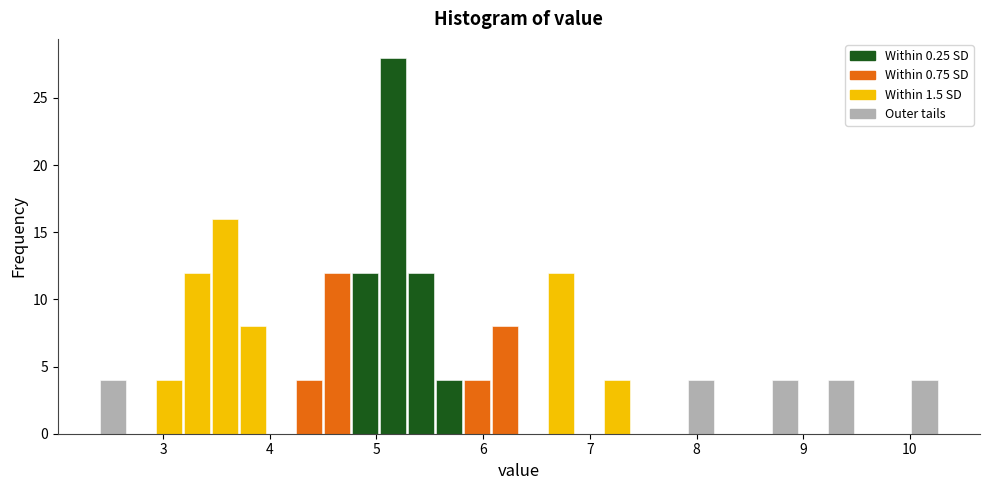

Around what value on the x-axis is the tallest bar? Give the approximate position of its centre, as read against the axis.

5.2